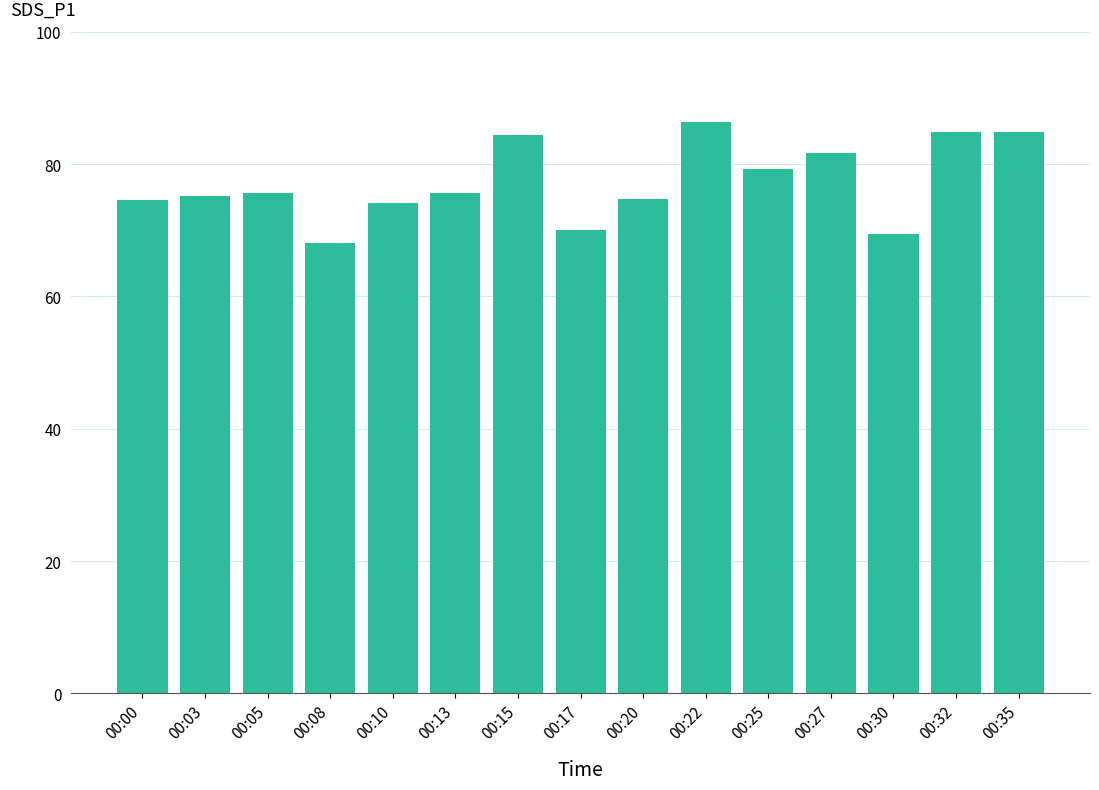

Does the chart contain stacked bars?

No